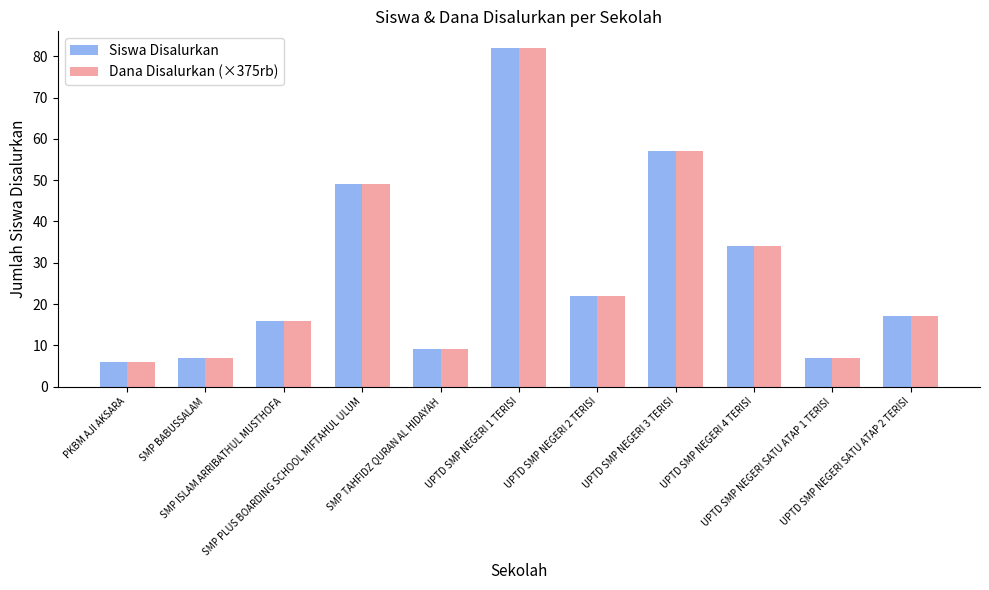

What is the sum of all Siswa Disalurkan values?

306